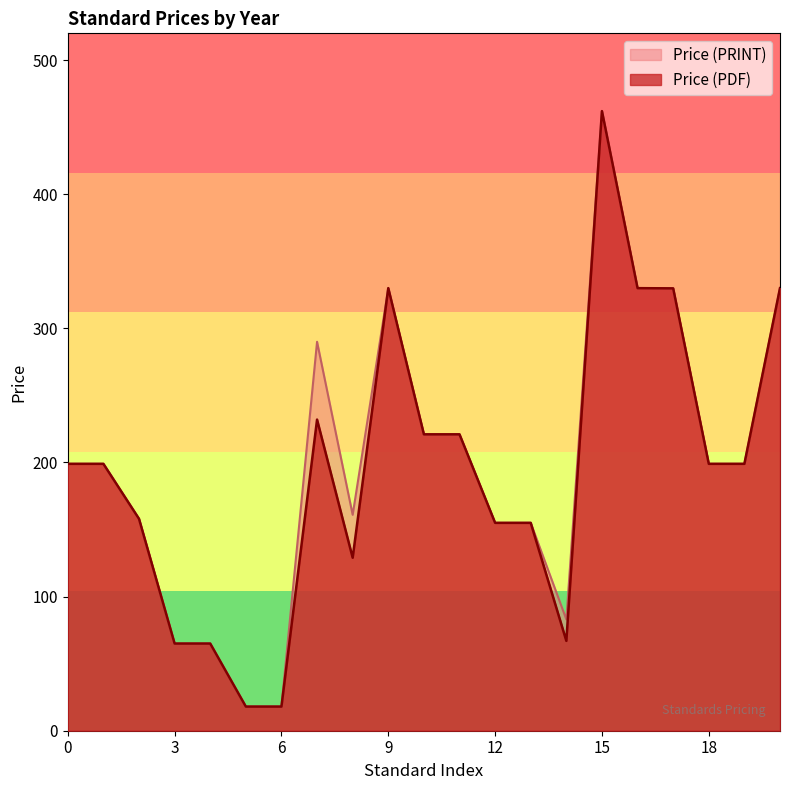

Where is Price (PDF) nearest to the value 240?

2025